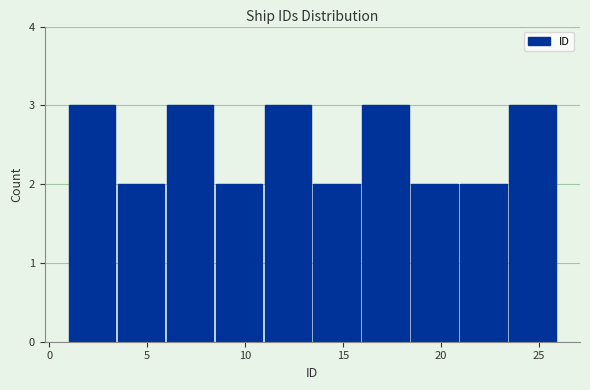

Reading left to right, transcribe this chart: for each bar, give the range it covers on the x-axis and its height. The values are not printed on the chart, so give them approximately, as read against the axis.

1.0 to 3.5: 3
3.5 to 6.0: 2
6.0 to 8.5: 3
8.5 to 11.0: 2
11.0 to 13.5: 3
13.5 to 16.0: 2
16.0 to 18.5: 3
18.5 to 21.0: 2
21.0 to 23.5: 2
23.5 to 26.0: 3